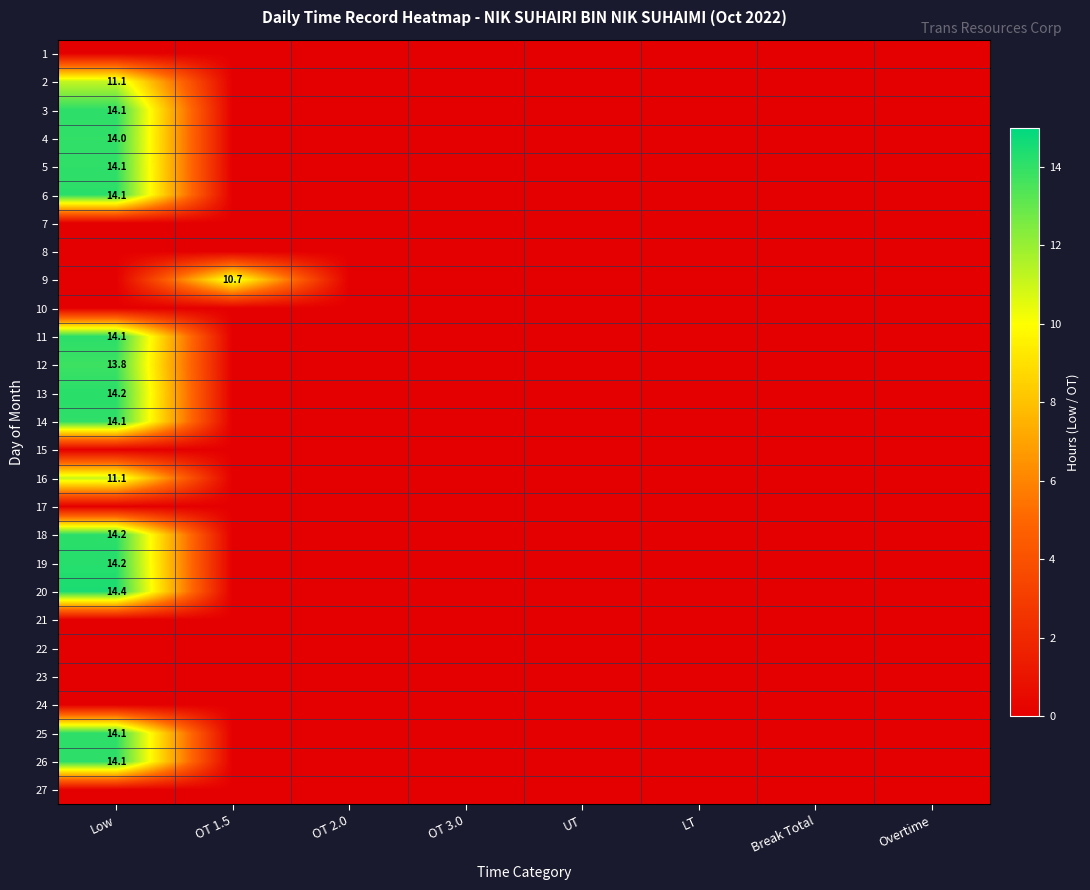

Which category has the highest value across all series?

Low